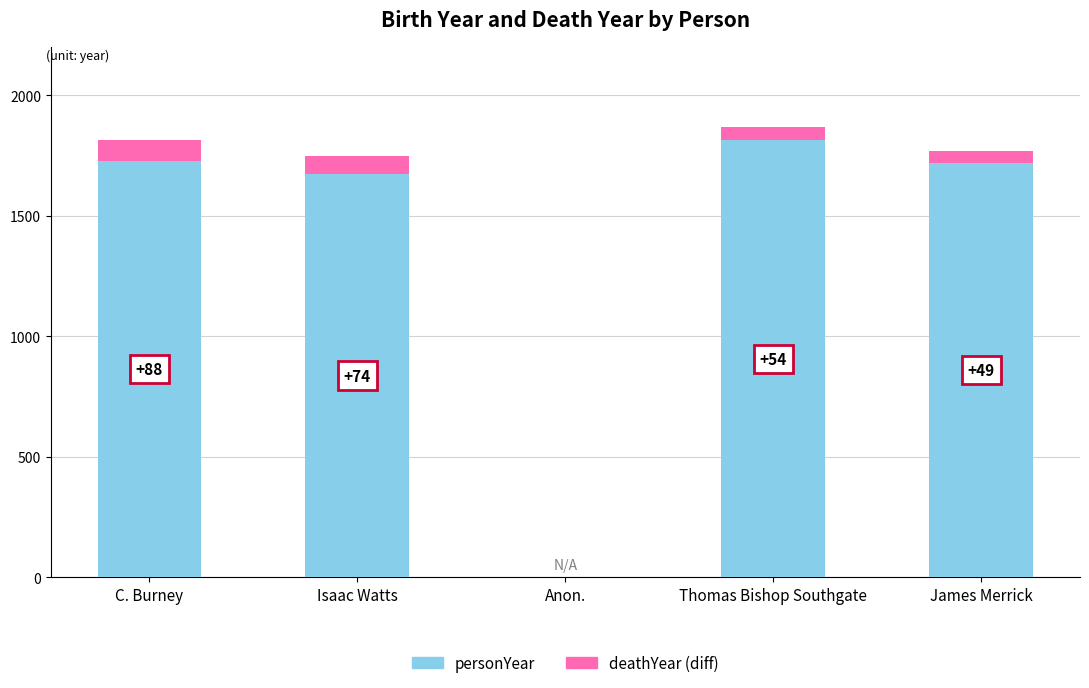

Does the chart contain stacked bars?

Yes